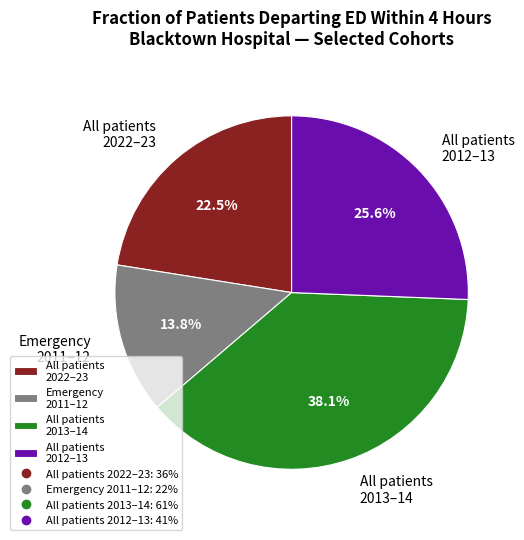

Combined, do All patients 2012–13 and All patients 2022–23 account for over 50%?

No